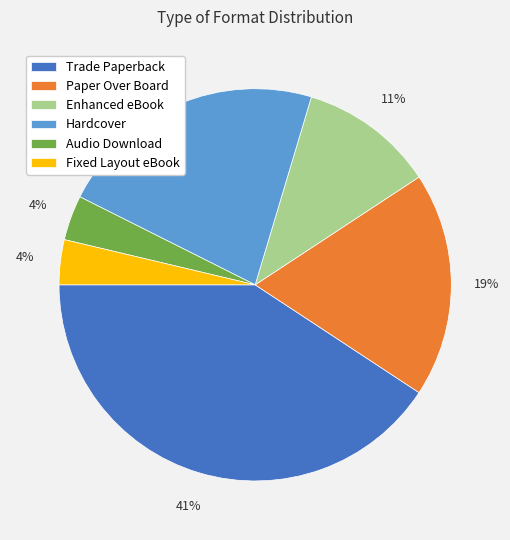

To the nearest percent, what percentage of the pie is Hardcover?

22%